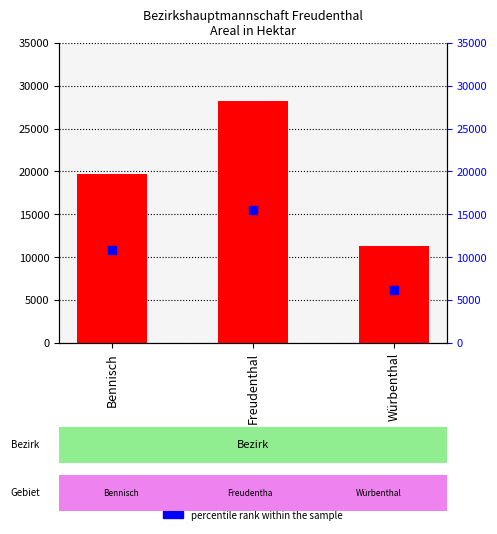

Which series contains the highest Y value?

Areal in Hektar